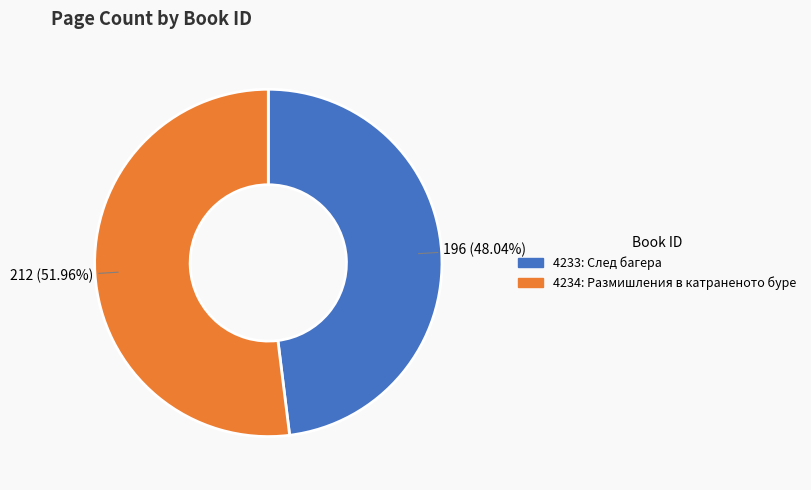

Is it true that 4233 is 34% of the pie?

False